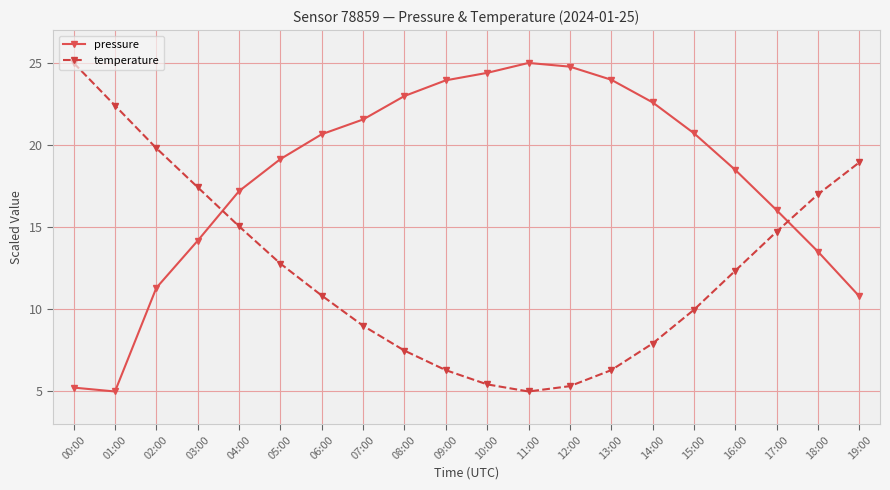

Rank the series by their average value, from highest to lowest.

pressure, temperature